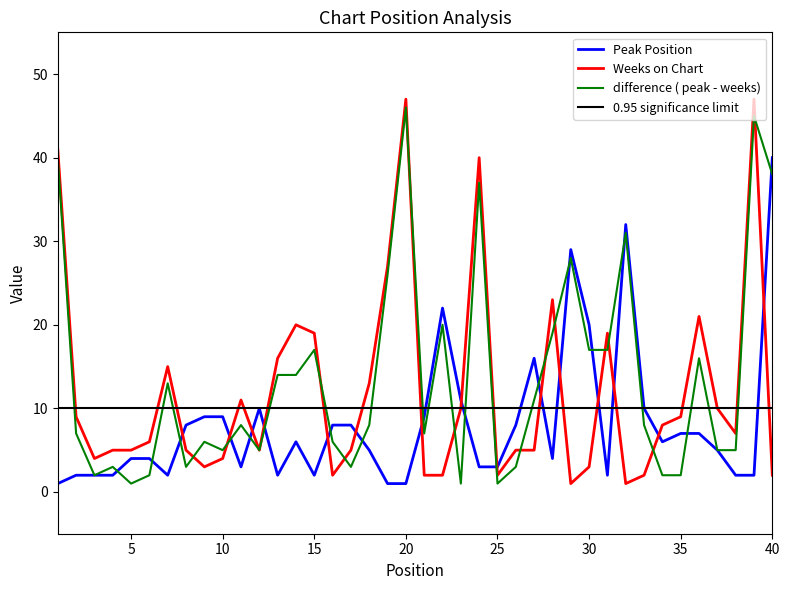

Reading right to left, extract all data points from this chart.

Peak Position: 40	2	2	5	7	7	6	10	32	2	20	29	4	16	8	3	3	11	22	9	1	1	5	8	8	2	6	2	10	3	9	9	8	2	4	4	2	2	2	1
Weeks on Chart: 2	47	7	10	21	9	8	2	1	19	3	1	23	5	5	2	40	10	2	2	47	27	13	5	2	19	20	16	5	11	4	3	5	15	6	5	5	4	9	41